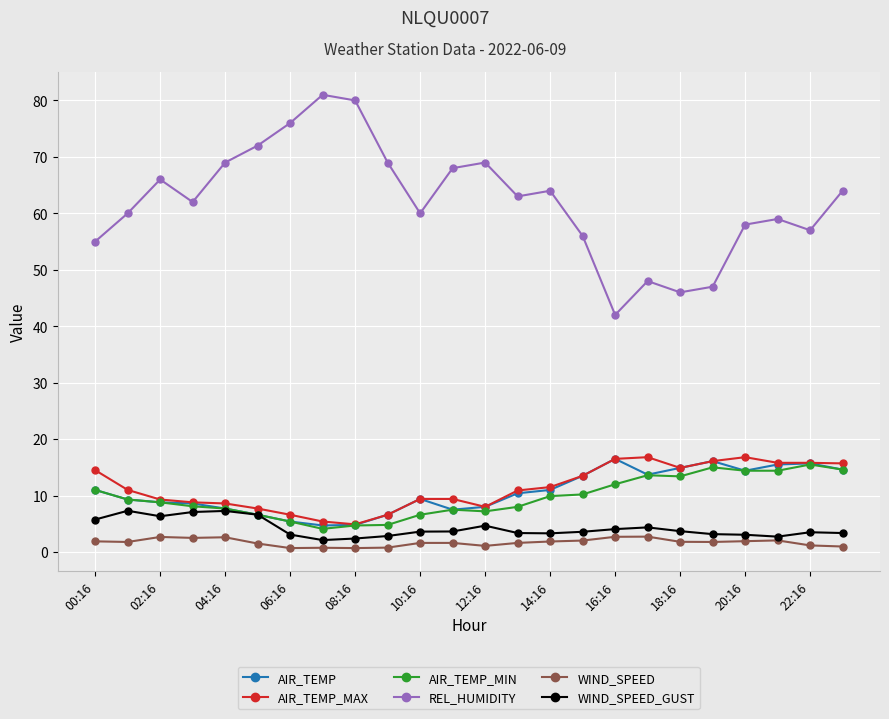

What is the maximum value shown in the chart?

81.0